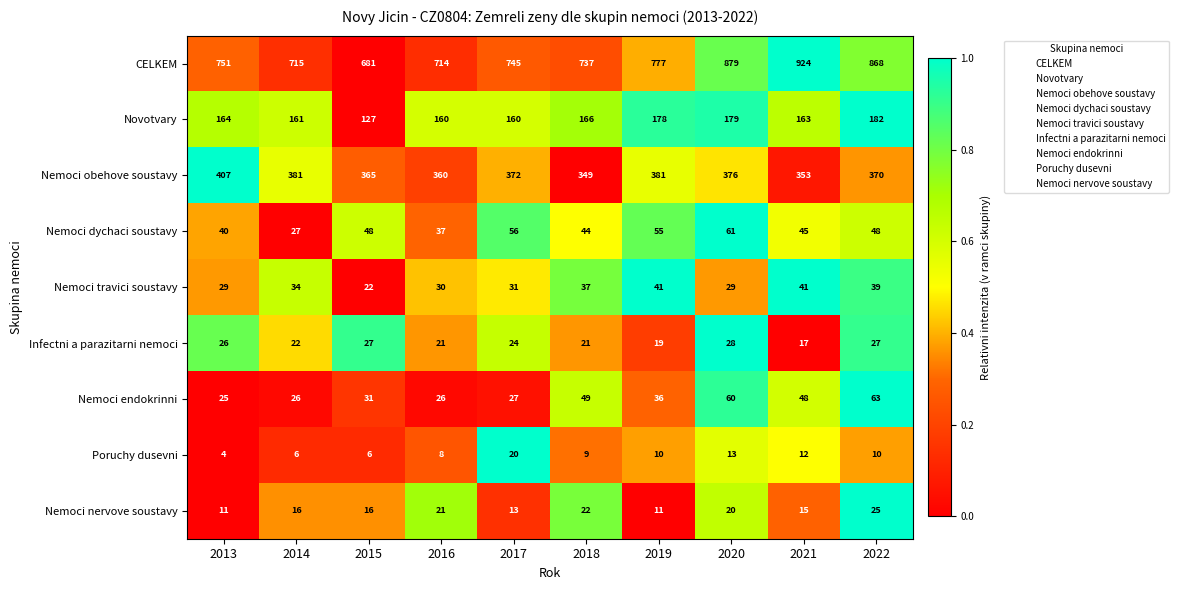

Where is Infectni a parazitarni nemoci nearest to the value 22?

2014